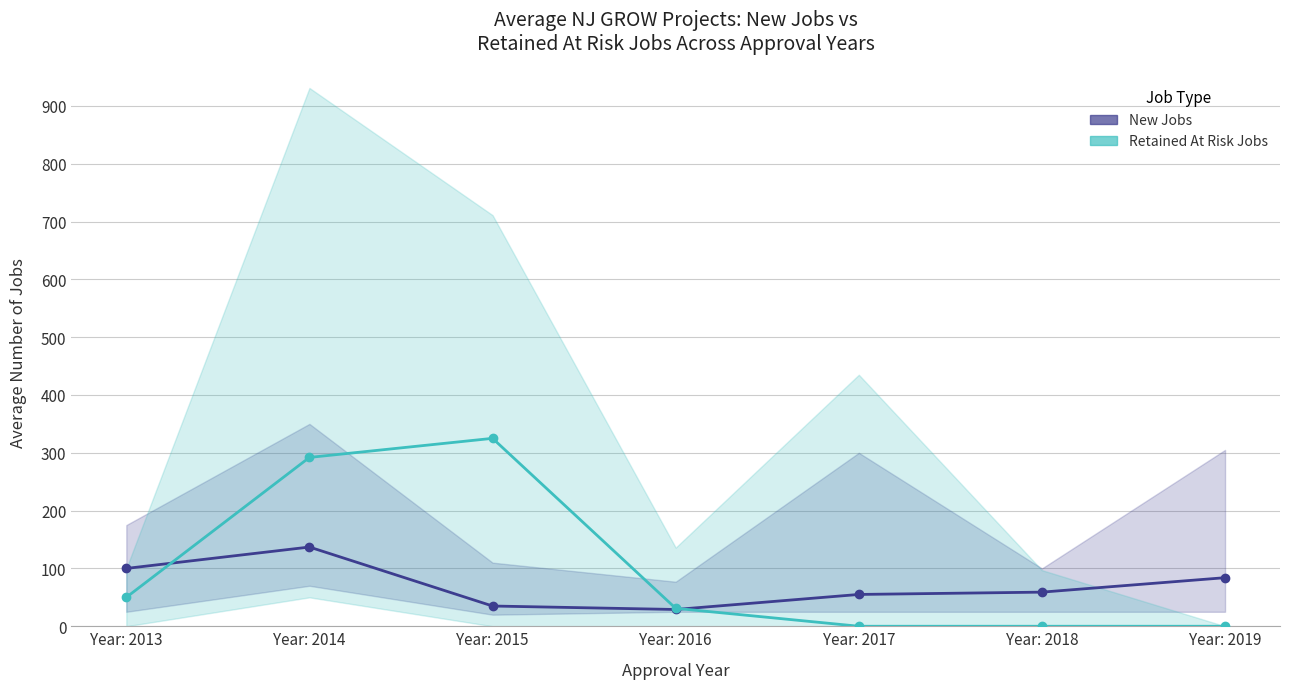

How many data points in Retained At Risk Jobs are less than 31?

3